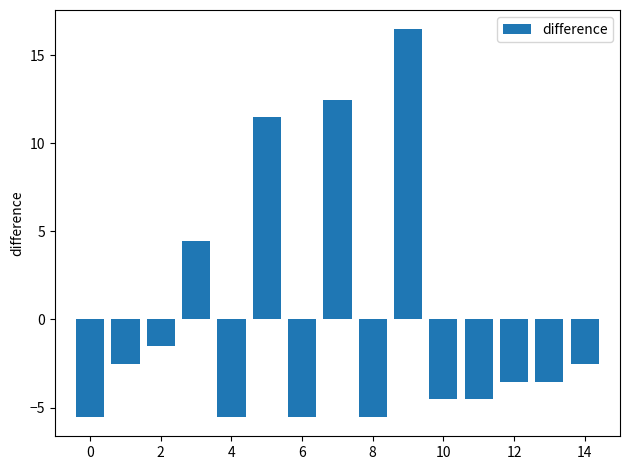

How many series are shown in this chart?

1